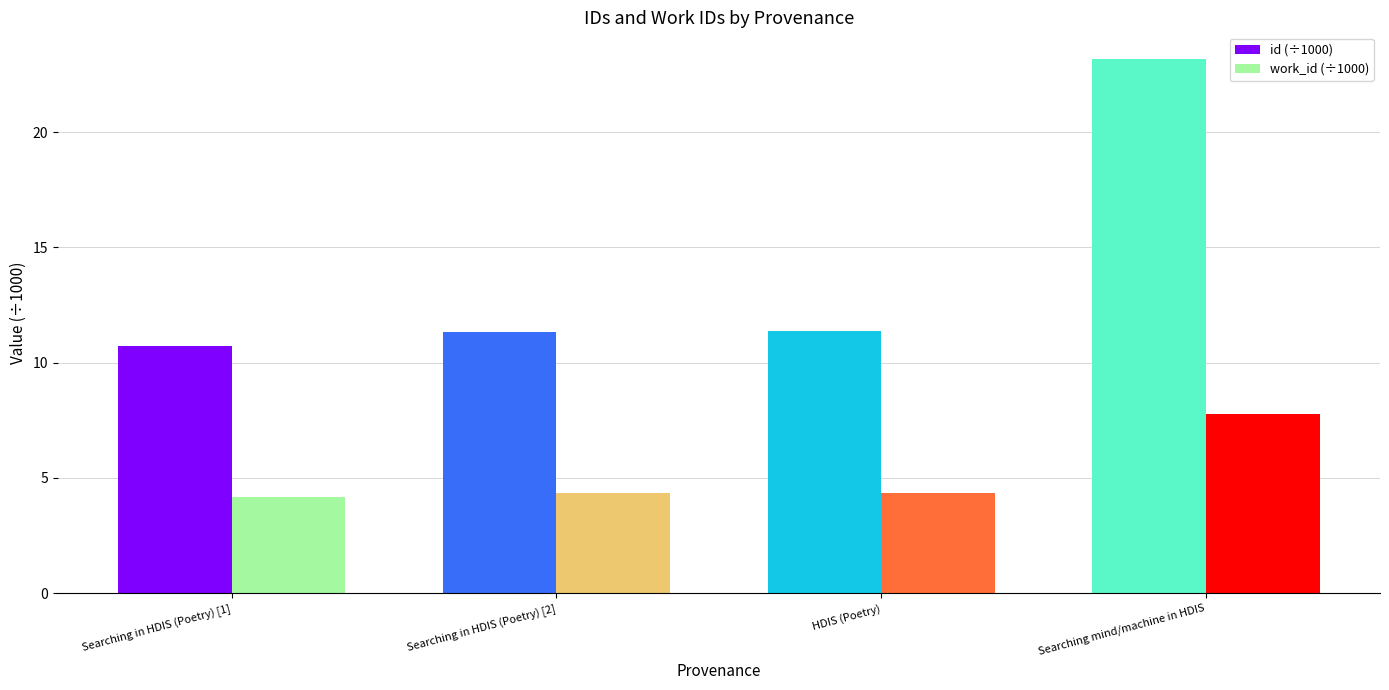

What is the difference between the maximum and second lowest values in the id (÷1000) series?

11.8